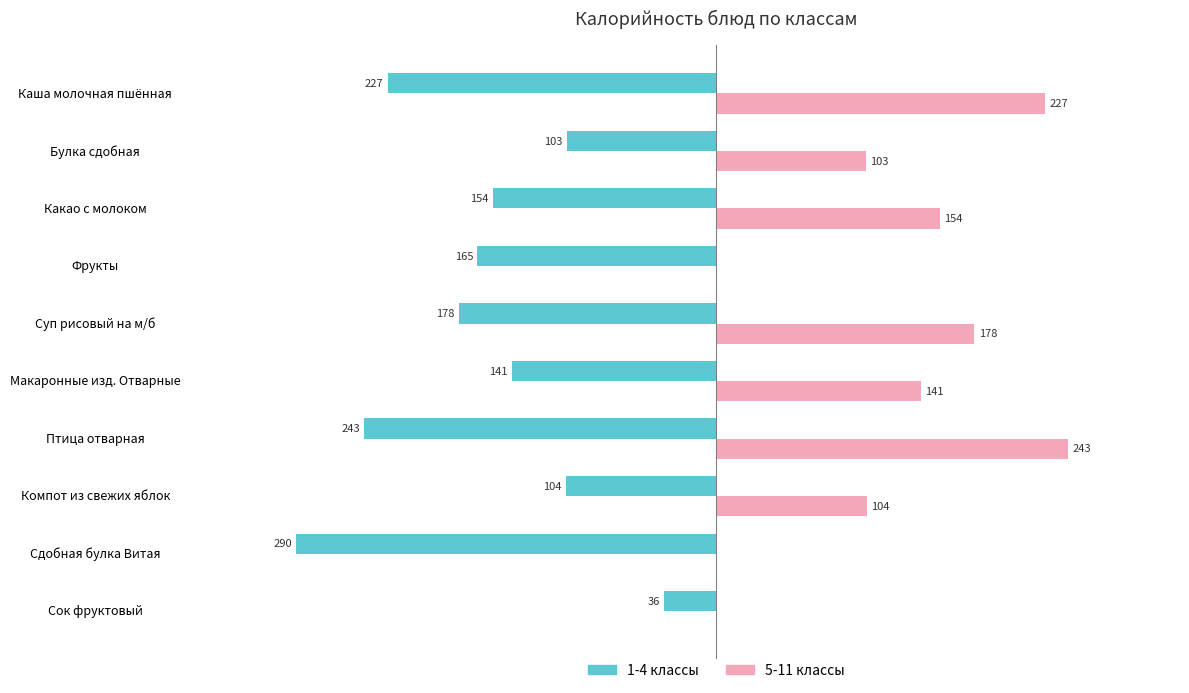

Is the value of 5-11 классы at Каша молочная пшённая greater than the value of 1-4 классы at Фрукты?

Yes